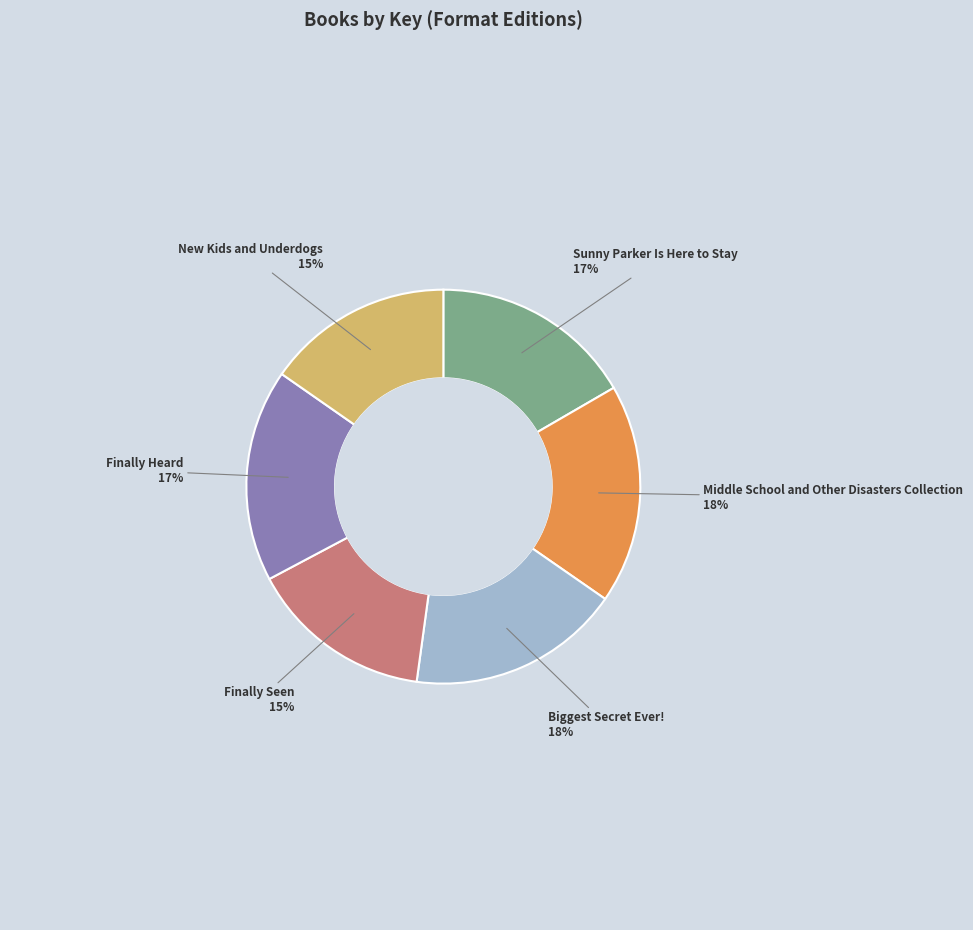

Is there any slice that represents more than half of the pie?

No